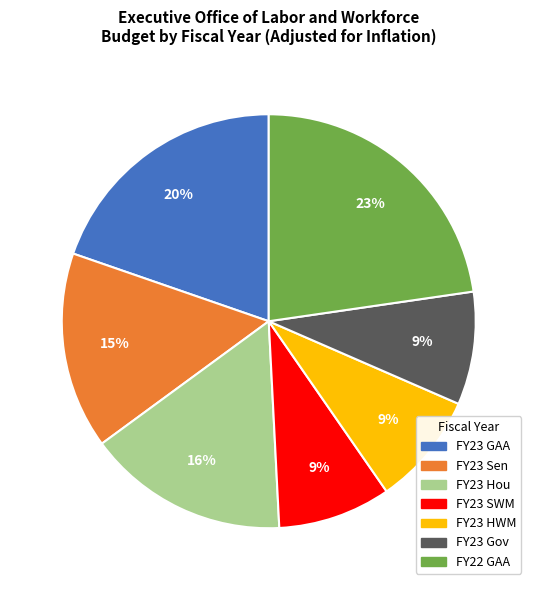

What percentage is the FY23 GAA slice, to the nearest percent?

20%